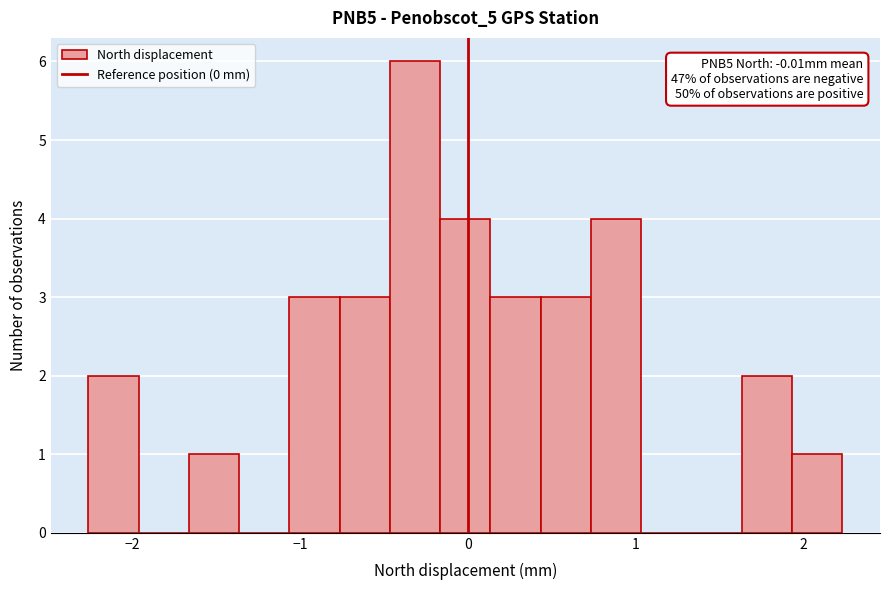

Around what value on the x-axis is the tallest bar? Give the approximate position of its centre, as read against the axis.

-0.3